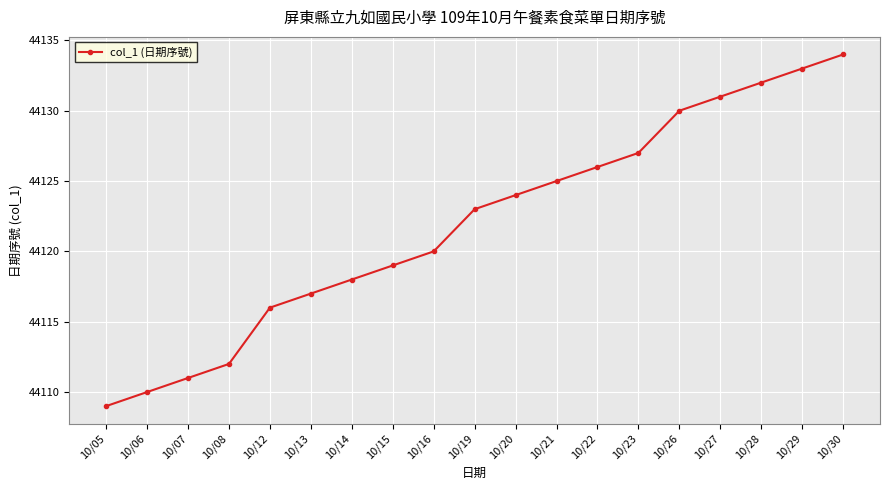

Reading left to right, list all the values displayed in this chart.

44109	44110	44111	44112	44116	44117	44118	44119	44120	44123	44124	44125	44126	44127	44130	44131	44132	44133	44134